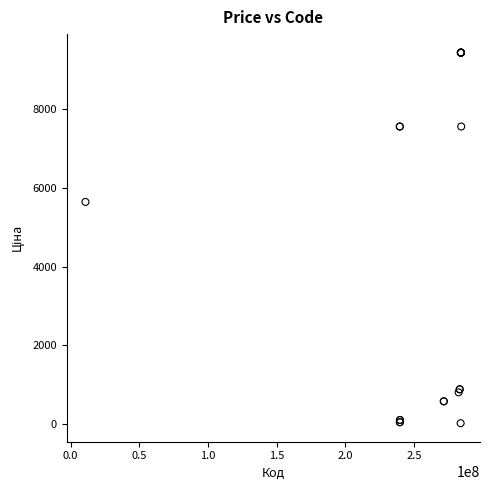

What Y value in the scatter plot is closest to 4724?

5636.0